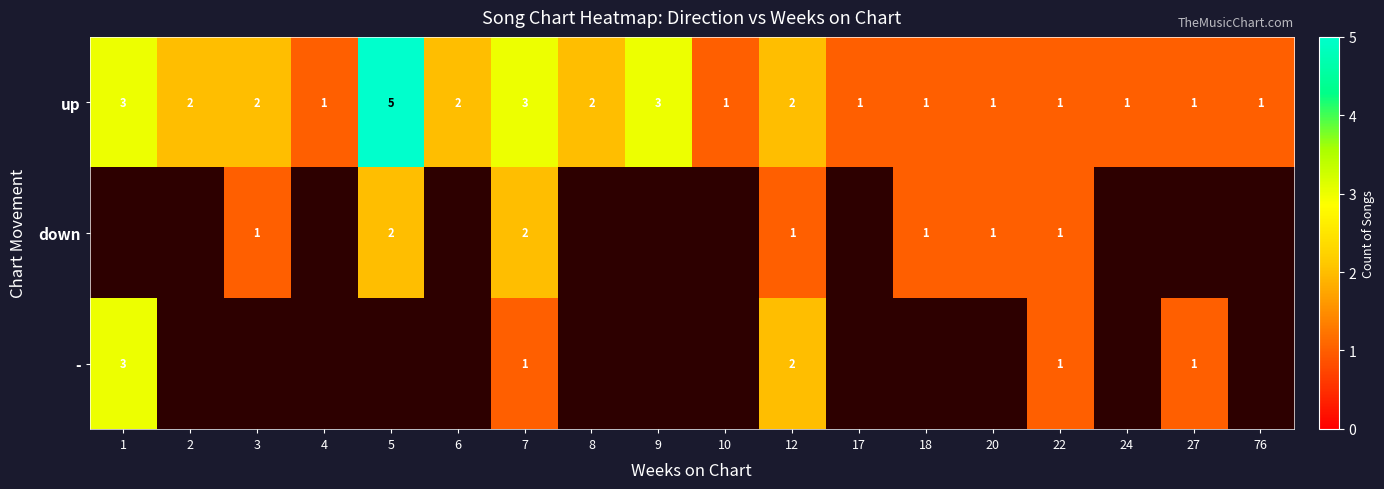

The value of up at 17 is 1. True or false?

True